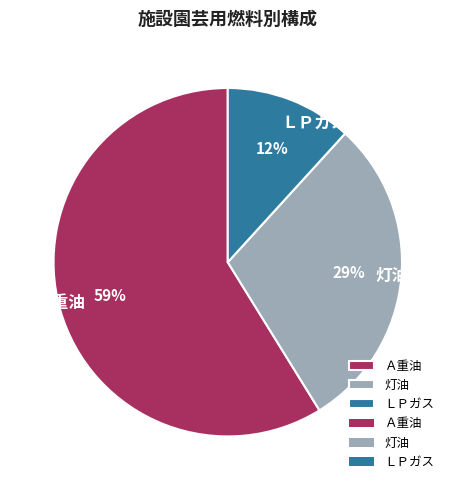

To the nearest percent, what portion does Ａ重油 represent?

59%